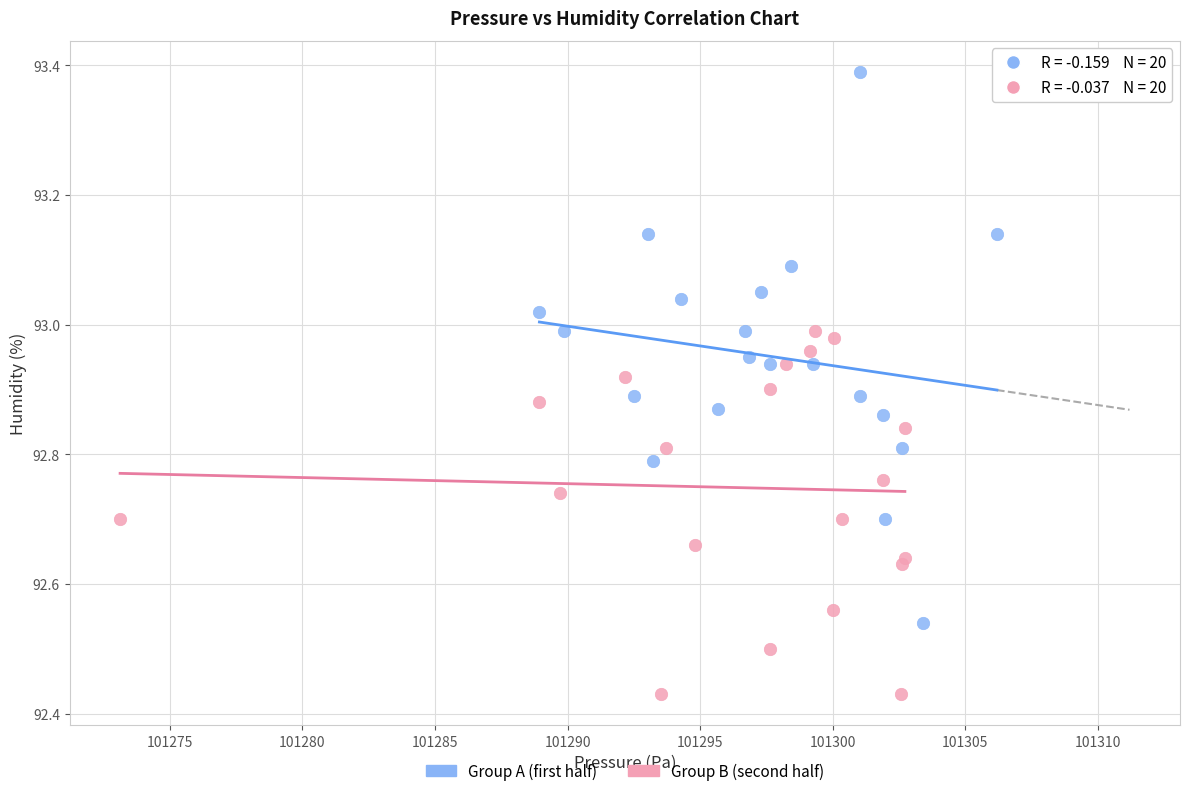

Which series reaches the minimum Y coordinate?

Group B (second half)